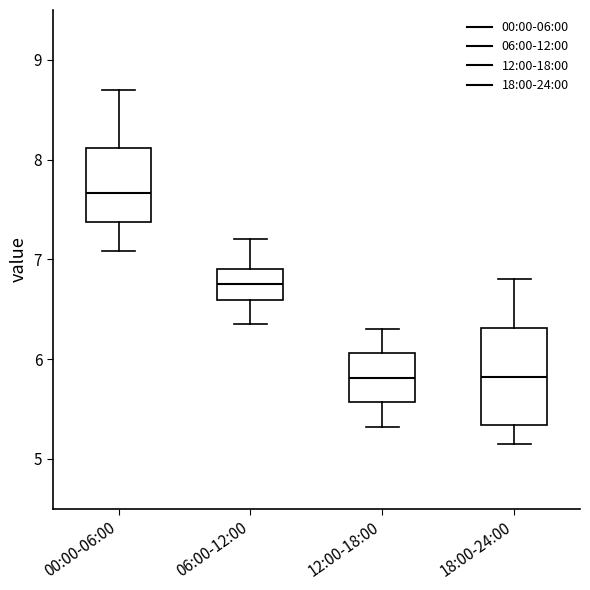

Where does the lower whisker of the box for 12:00-18:00 end on the y-axis? The values are not printed on the chart, so give them approximately, as read against the axis.

5.3